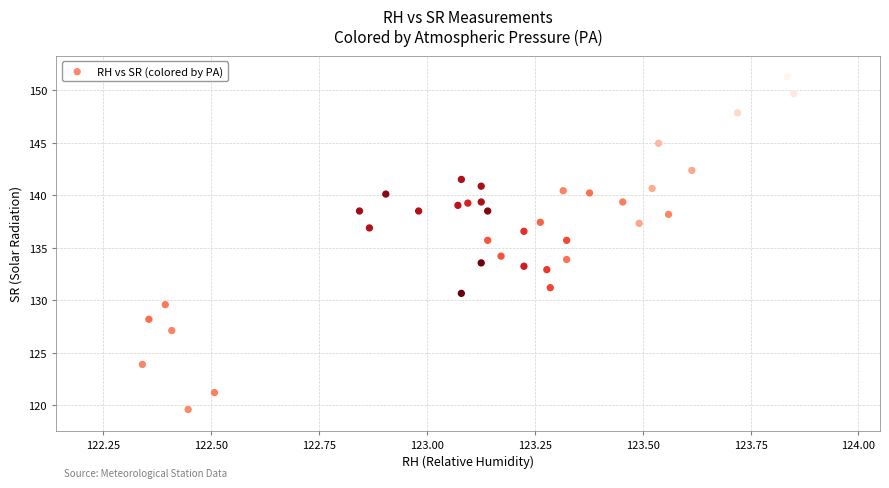

What is the range of X values (max minus min)?

1.5